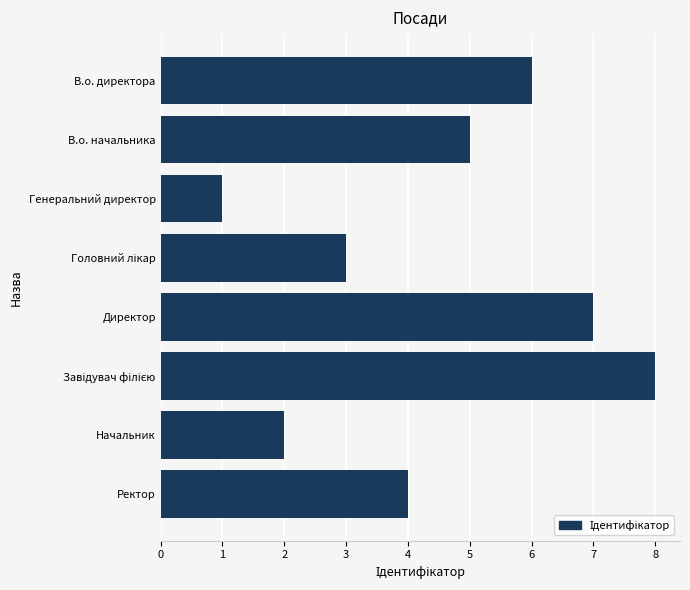

Between Начальник and Ректор, which is larger?

Ректор